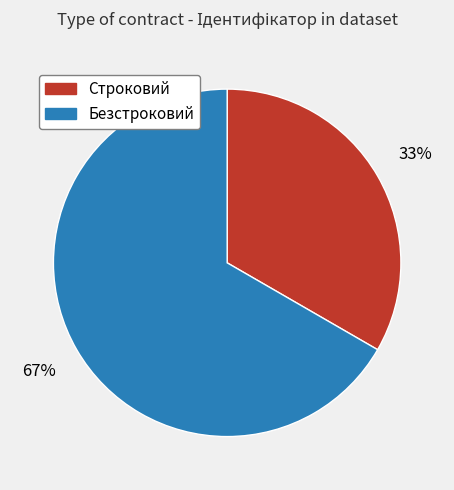

To the nearest percent, what is the combined percentage of Безстроковий and Строковий?

100%